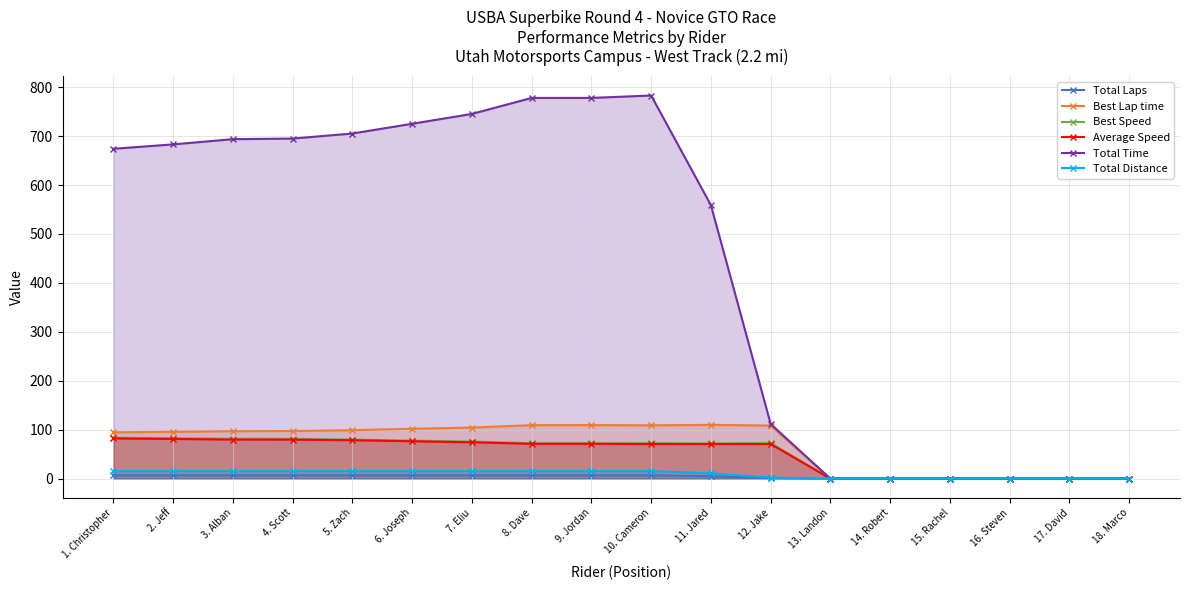

List the labels in order of Average Speed value, largest first.

1. Christopher, 2. Jeff, 3. Alban, 4. Scott, 5. Zach, 6. Joseph, 7. Eliu, 8. Dave, 9. Jordan, 12. Jake, 11. Jared, 10. Cameron, 13. Landon, 14. Robert, 15. Rachel, 16. Steven, 17. David, 18. Marco